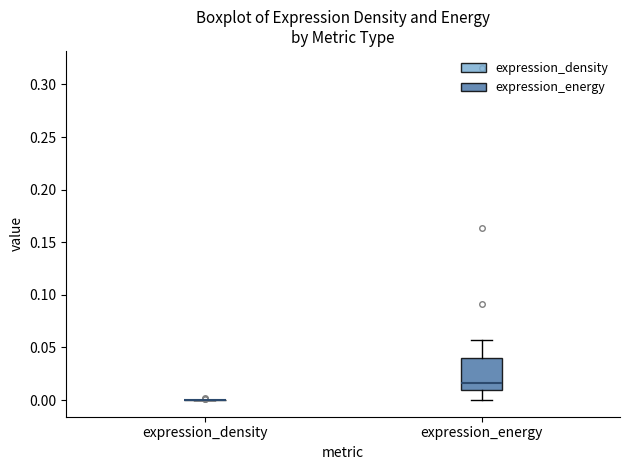

Reading left to right, transcribe this box plot: for each box, give where its median line is, the range the box spans, and where its two whiskers end, as read against the y-axis. The values are not printed on the chart, so give them approximately, as read against the axis.

expression_density: box collapsed to a line at 0.000, whiskers 0.000 to 0.000
expression_energy: median 0.015, box 0.010 to 0.040, whiskers 0.000 to 0.060